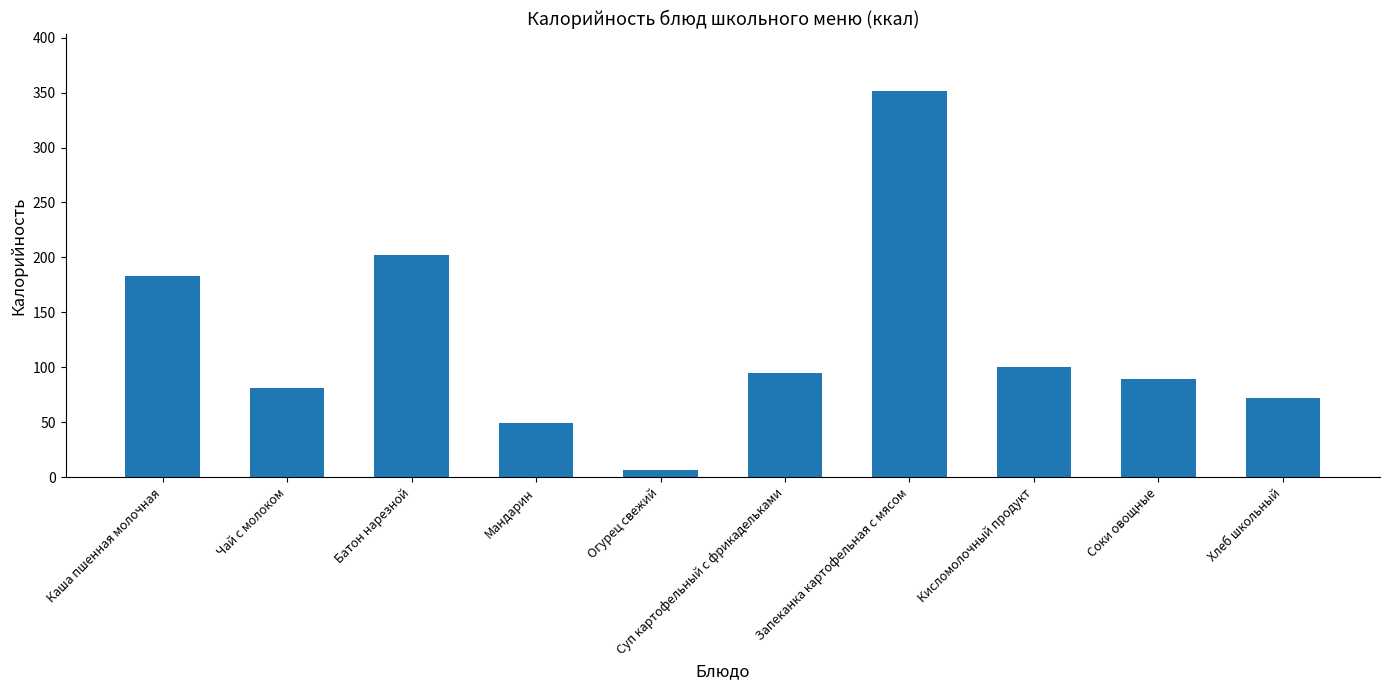

True or false: the data shows 19 at Мандарин.

False